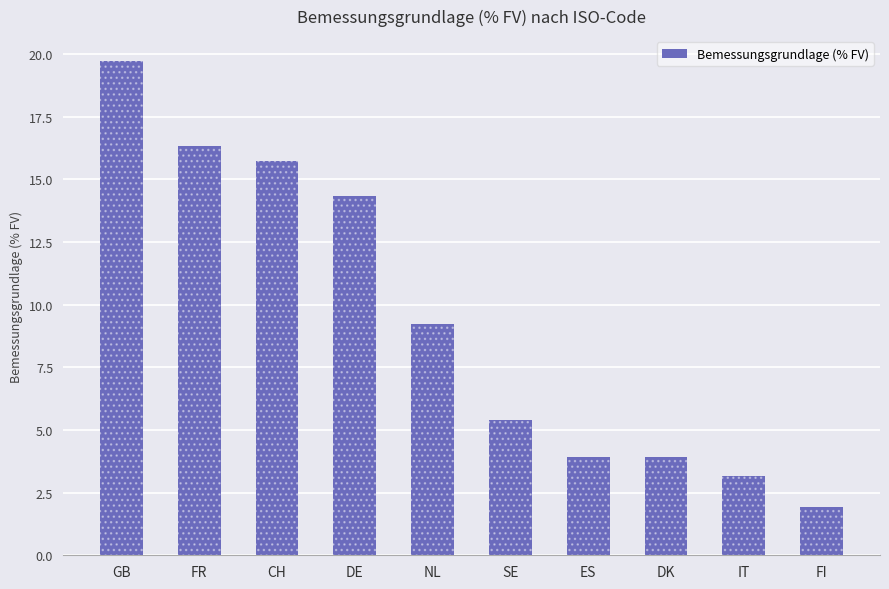

What is the sum of the values at IT and DK?

7.1